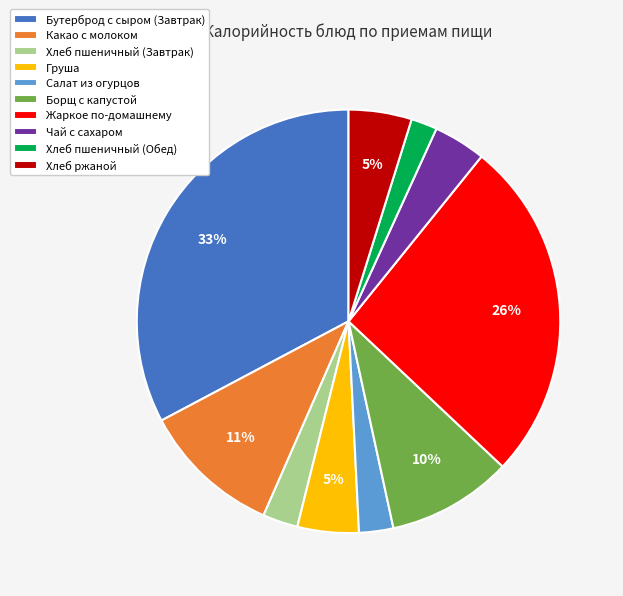

To the nearest percent, what portion does Чай с сахаром represent?

4%